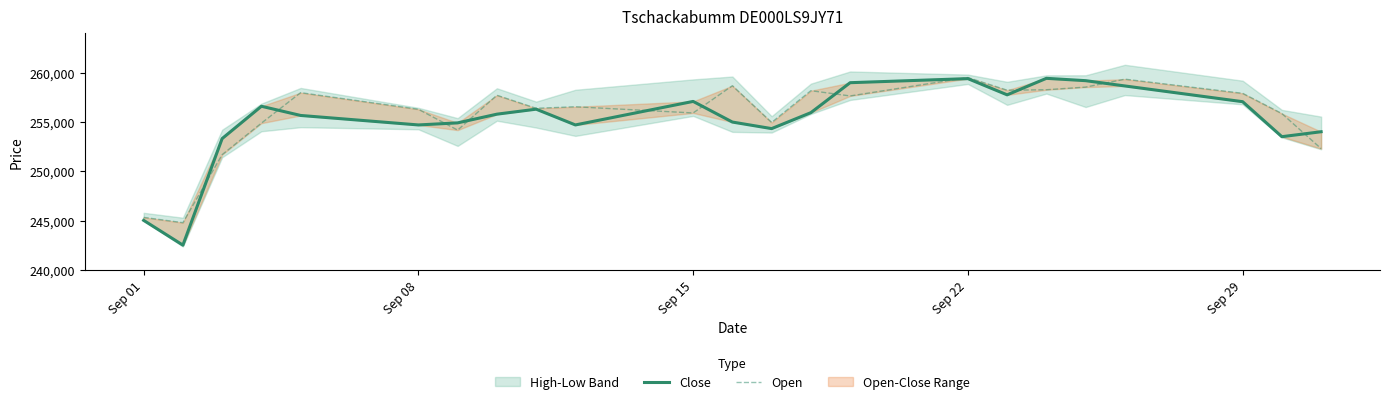

True or false: Close and Open cross at least once.

True